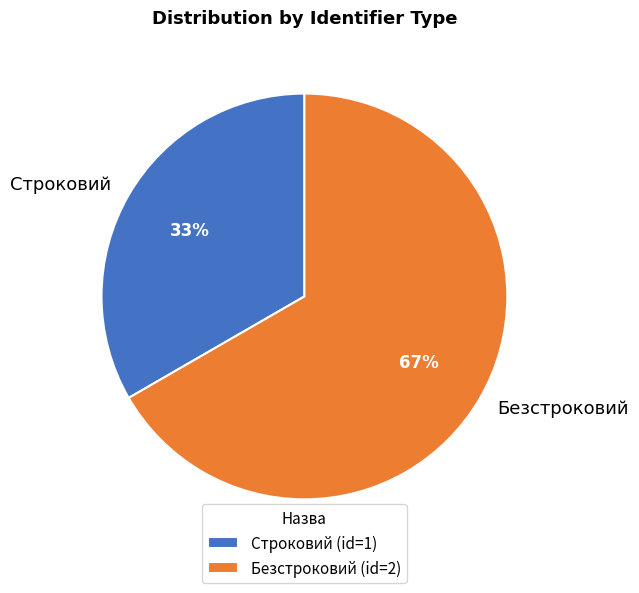

How many segments does this pie chart have?

2